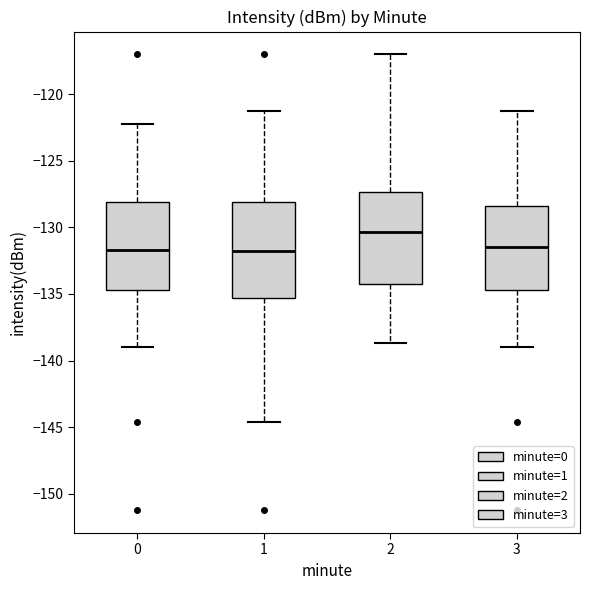

Where does the lower whisker of the box at x = 0 end on the y-axis? The values are not printed on the chart, so give them approximately, as read against the axis.

-139.0